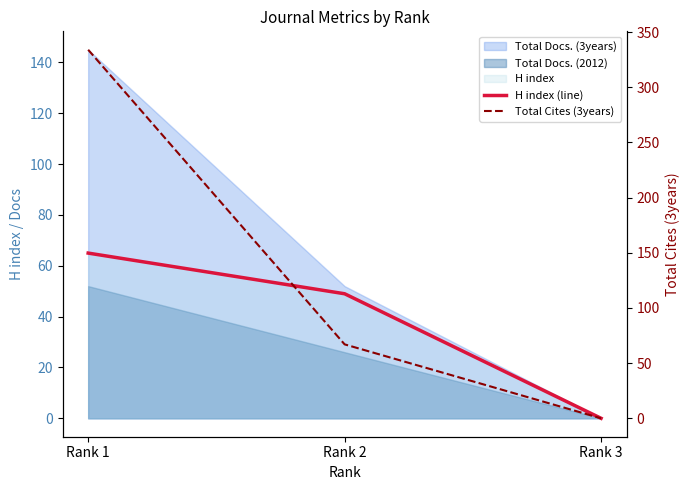

What is the difference between the highest and lowest values at Rank 1?

269